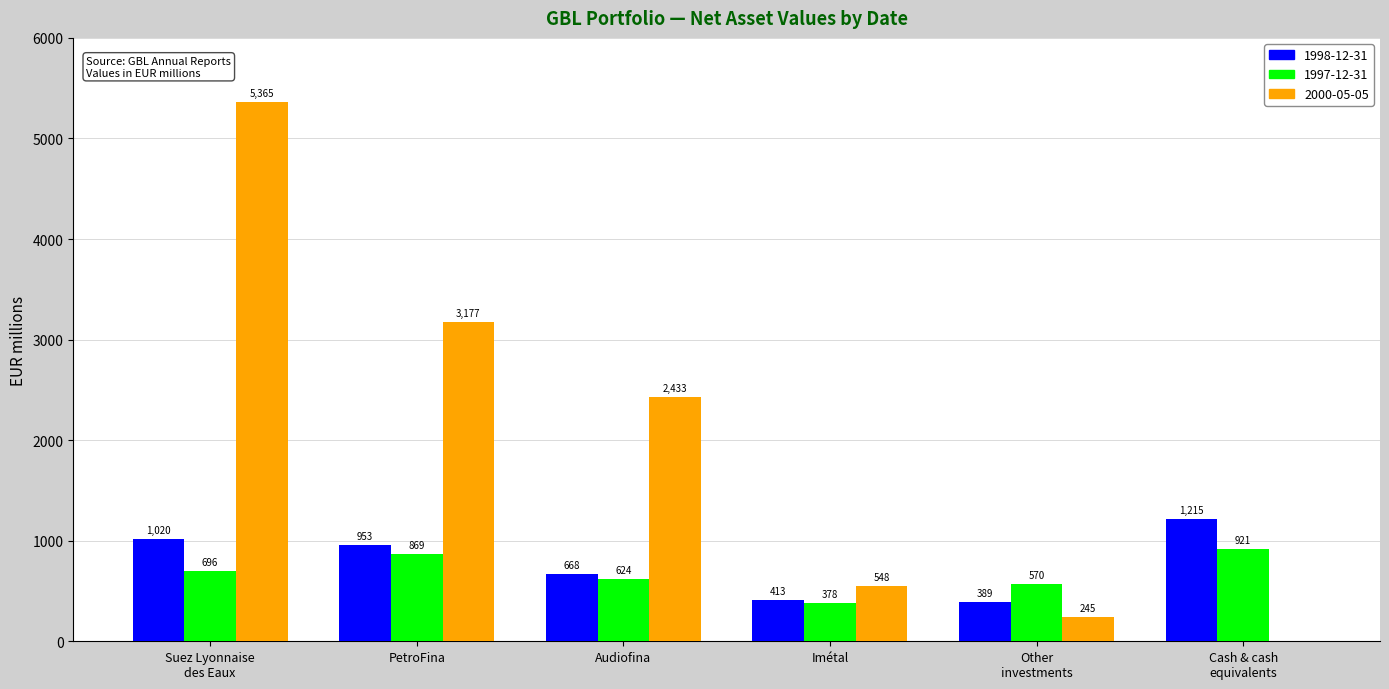

What are all the series names shown in the legend?

1998-12-31, 1997-12-31, 2000-05-05